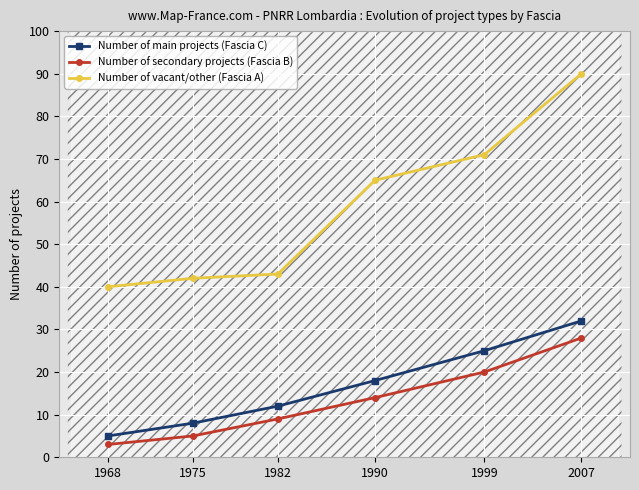

How many data points does each series have?

6